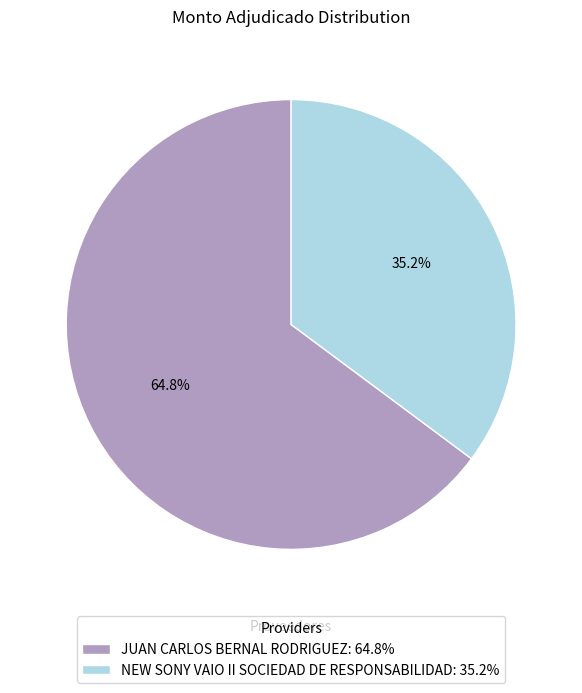

Is it true that NEW SONY VAIO II SOCIEDAD DE RESPONSABILIDAD is 30% of the pie?

False